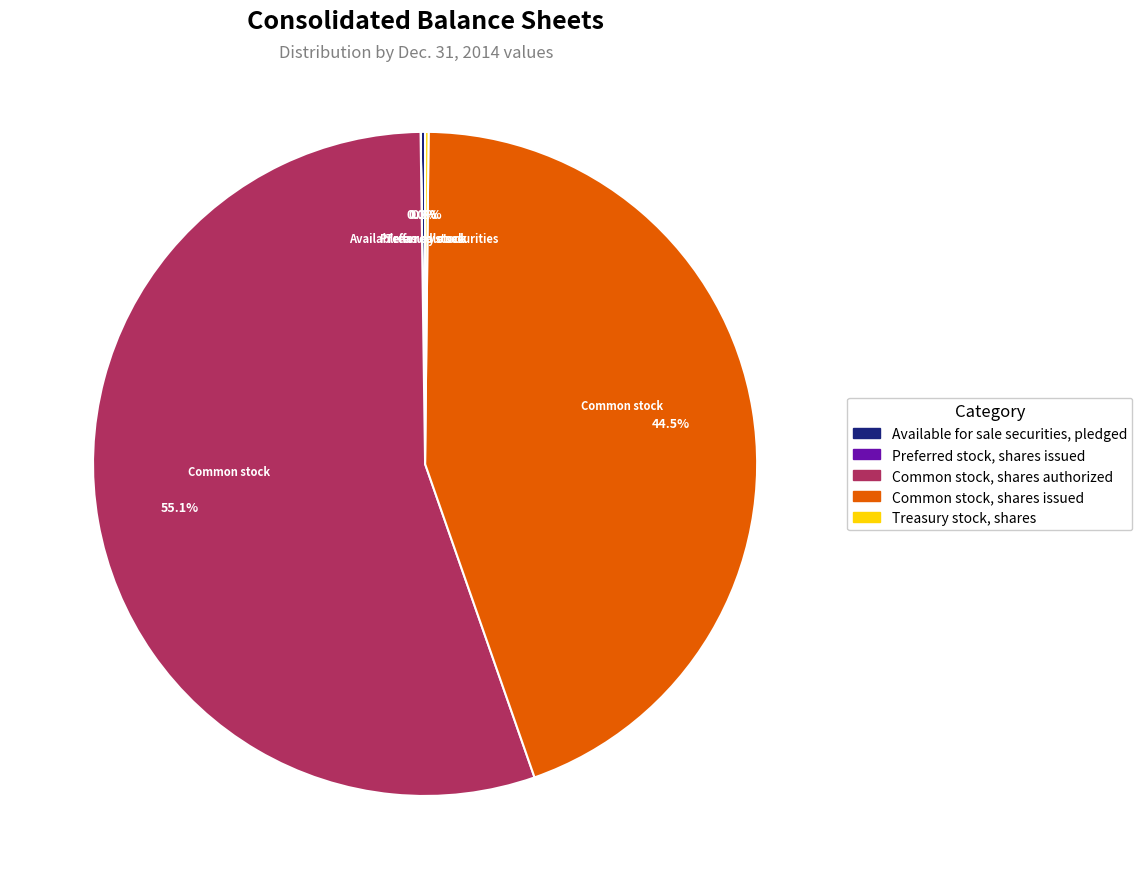

What percentage do Common stock, shares issued and Common stock, shares authorized together represent?

99.6%